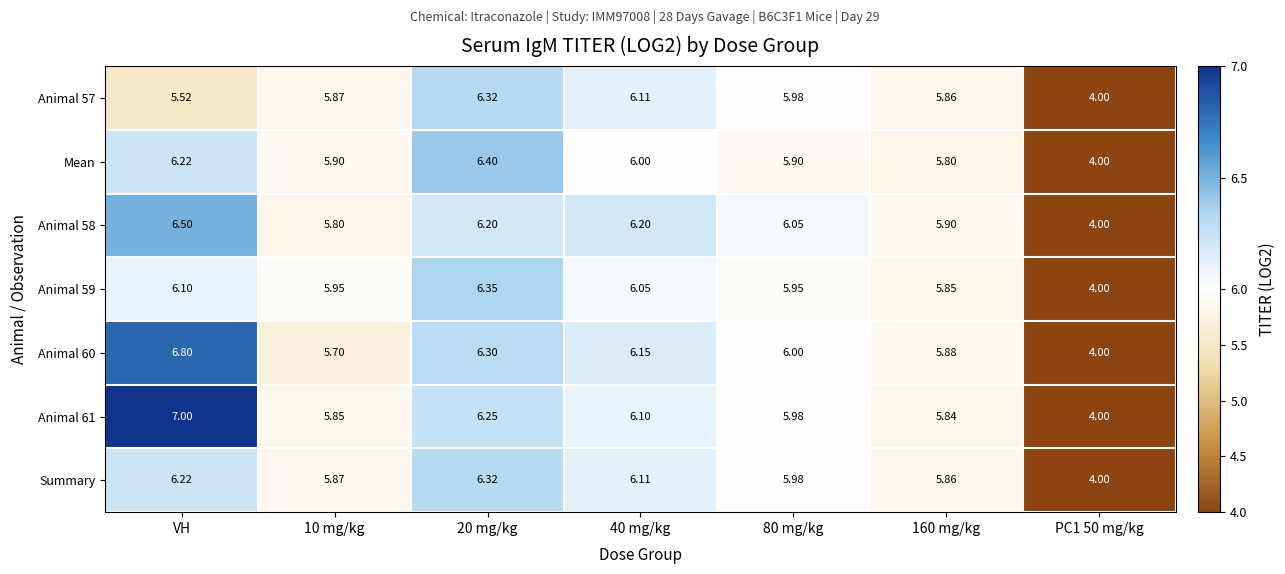

At which category is the sum across all series the highest?

VH